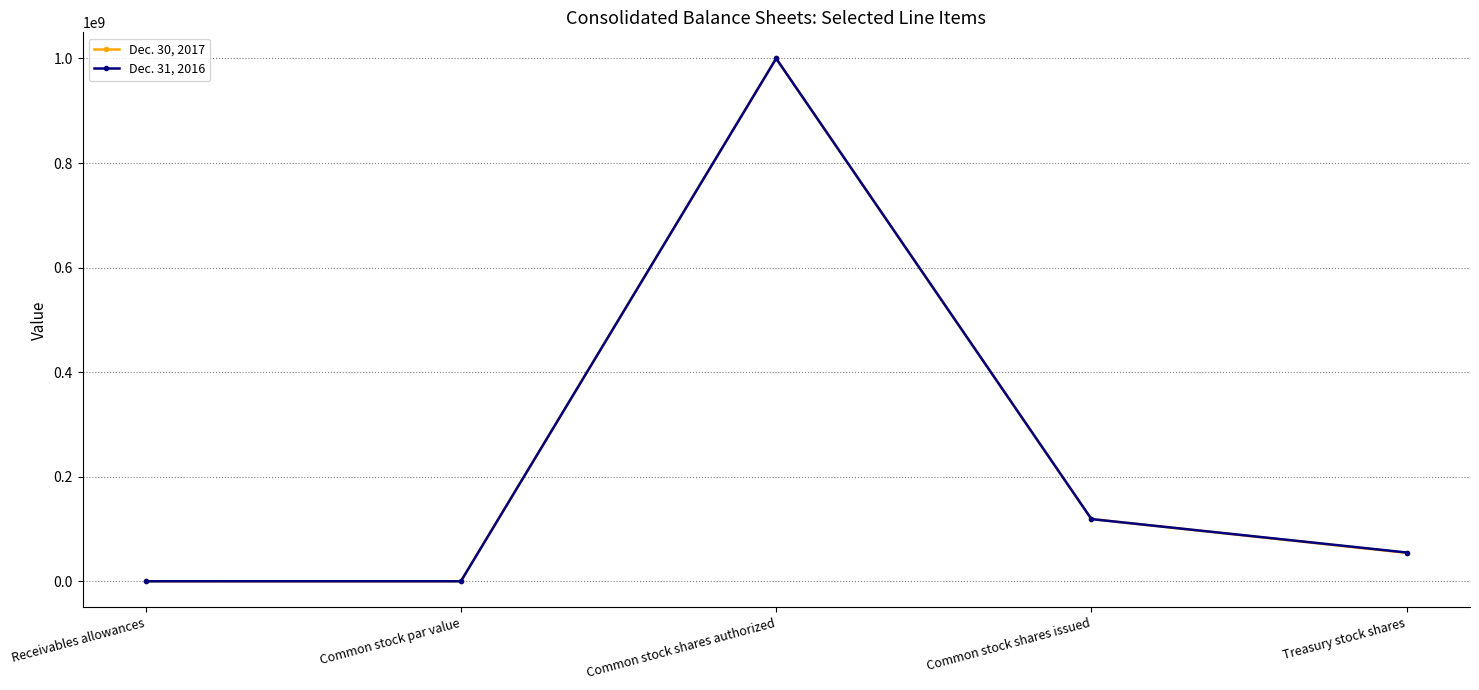

What is the approximate value of Dec. 30, 2017 at Receivables allowances, to the nearest 100?

2000